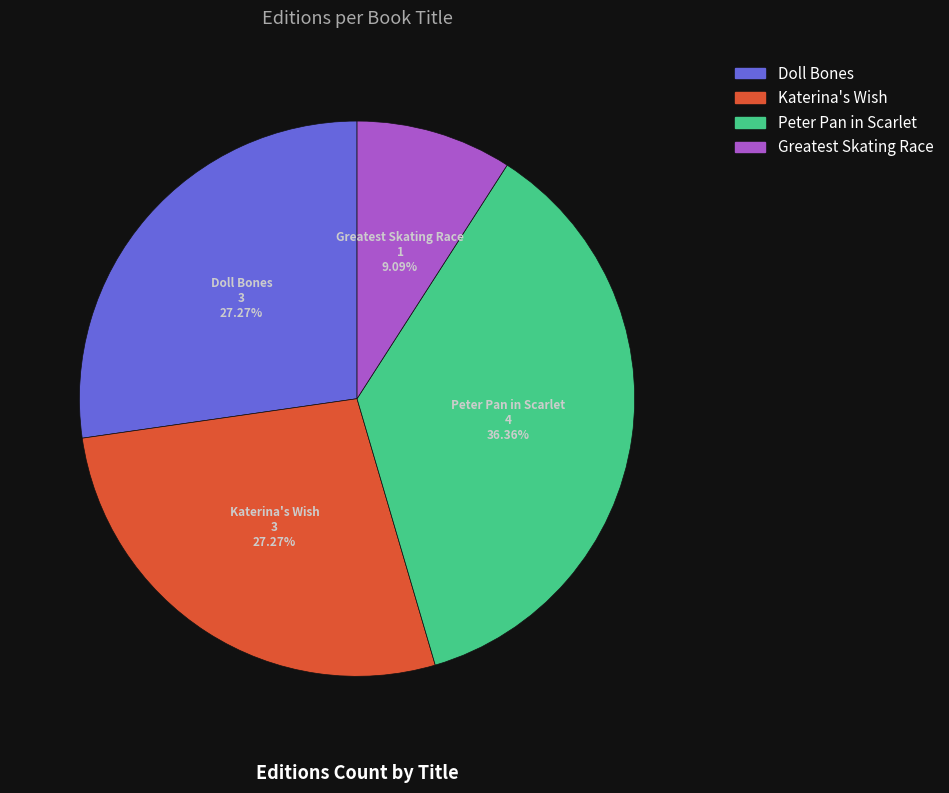

Which slice is the largest?

Peter Pan in Scarlet